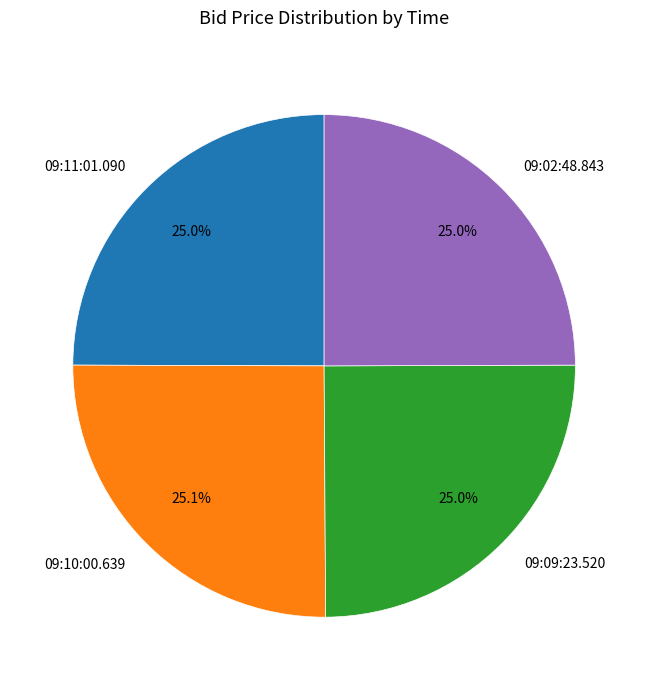

To the nearest percent, what portion does 09:10:00.639 represent?

25%